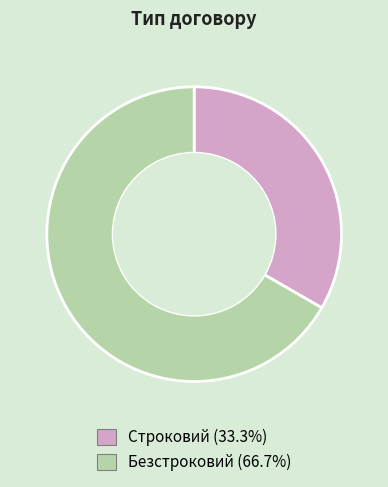

Do Строковий and Безстроковий together represent more than half of the pie?

Yes